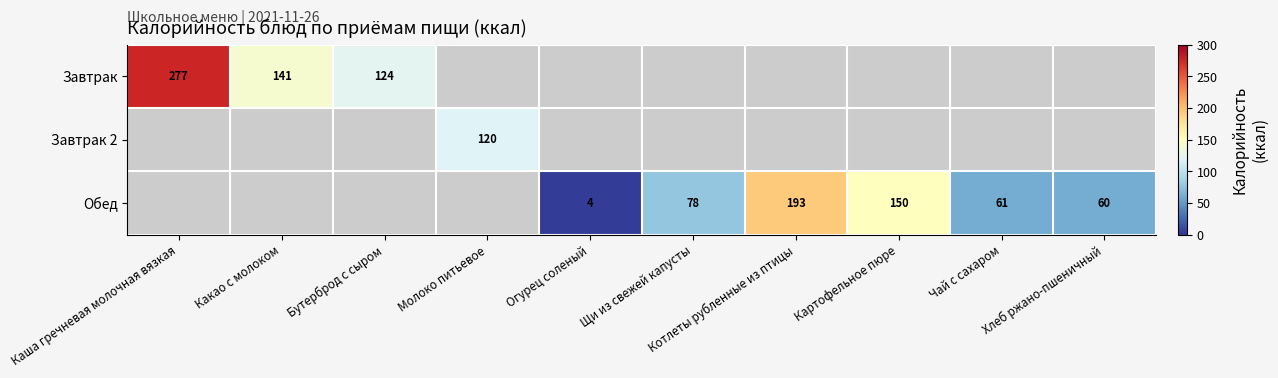

How many distinct data groups are displayed?

3